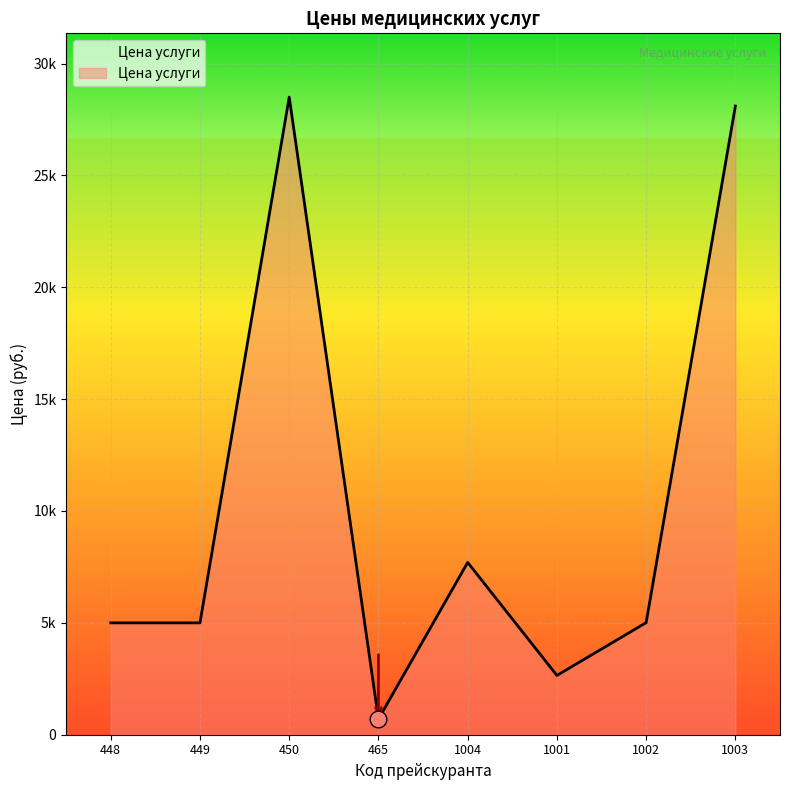

Does the chart have visible grid lines?

Yes